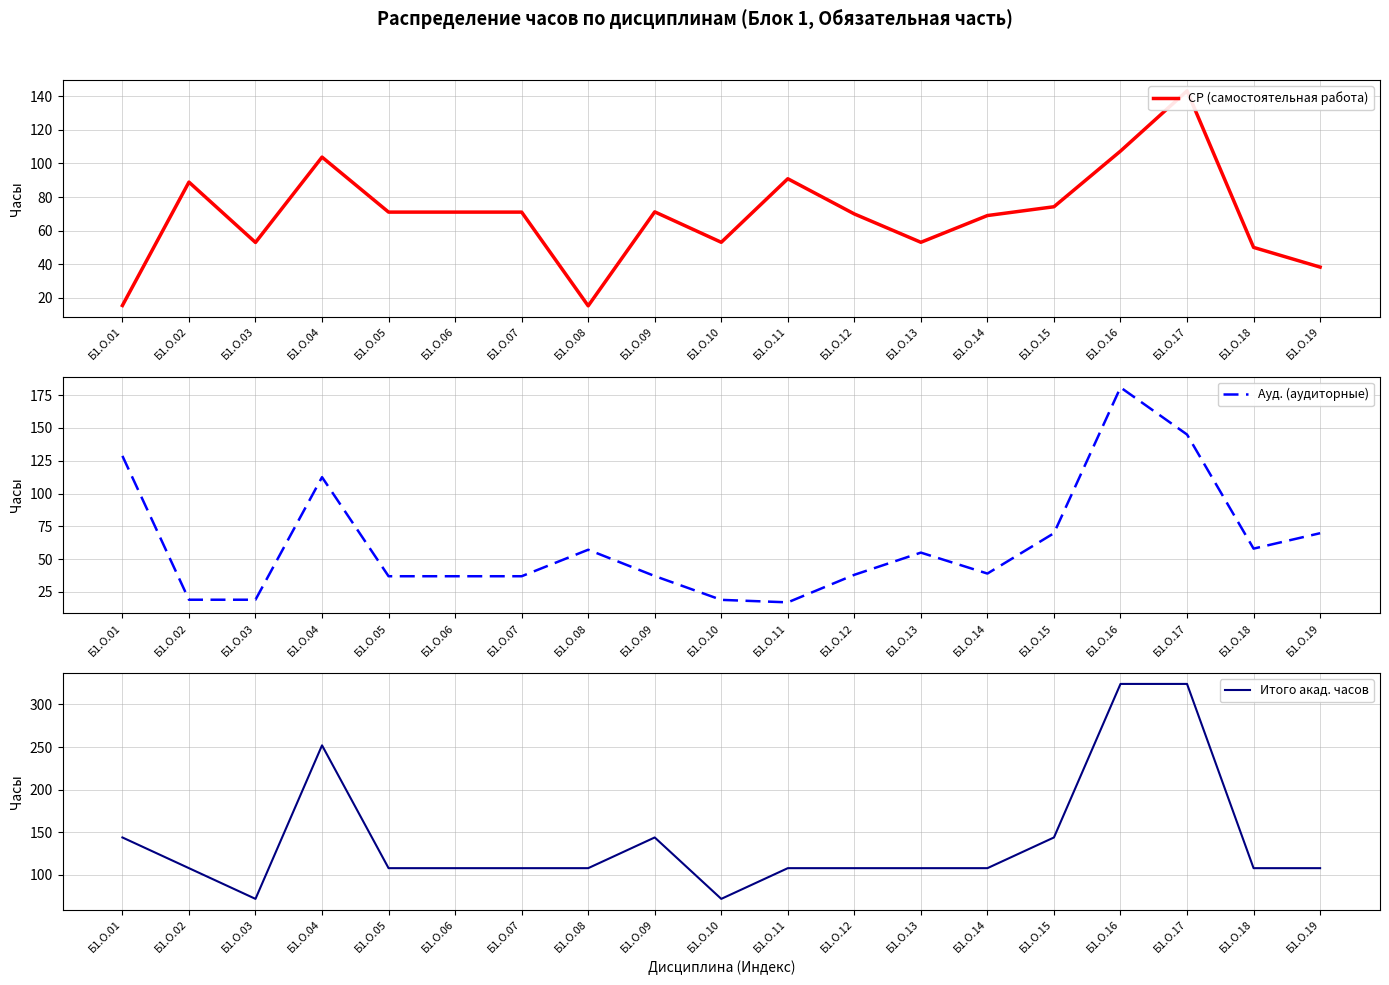

The Итого акад. часов series shows 48.9 at Б1.О.15. True or false?

False